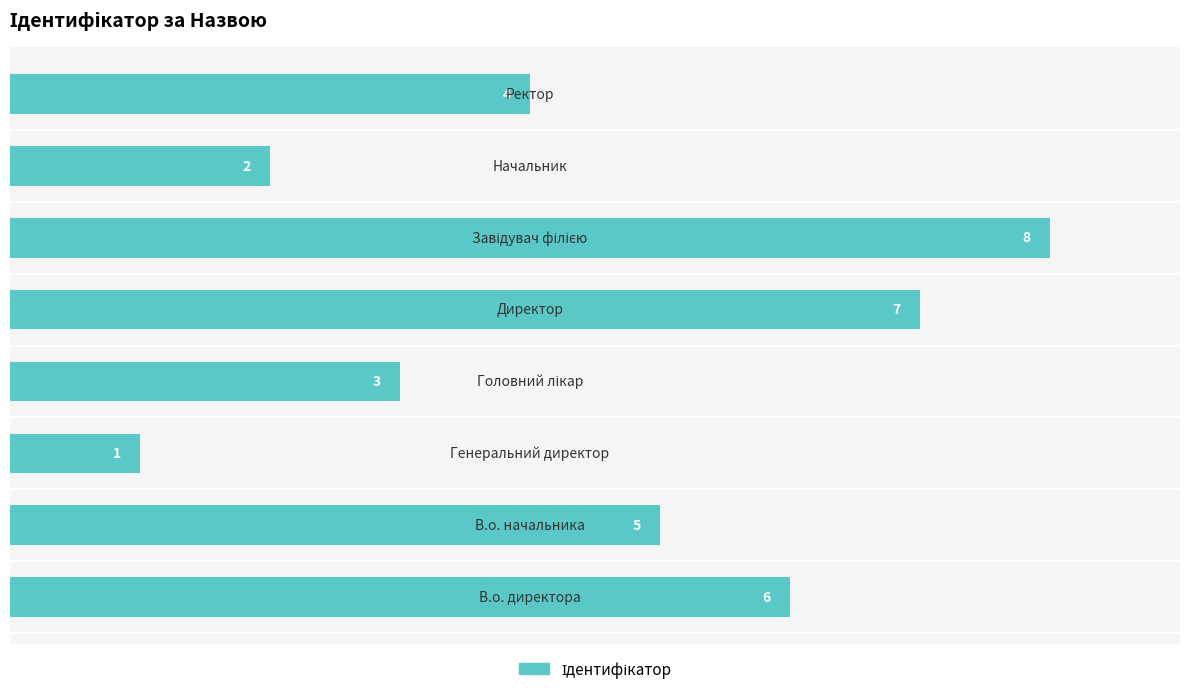

How many bars are there in total?

8